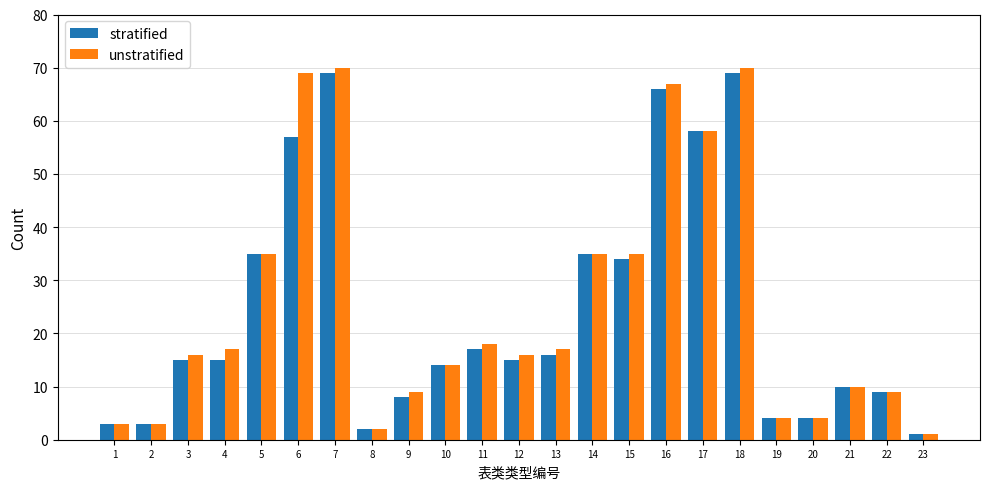

Between 6 and 9, which series saw the biggest shift?

unstratified